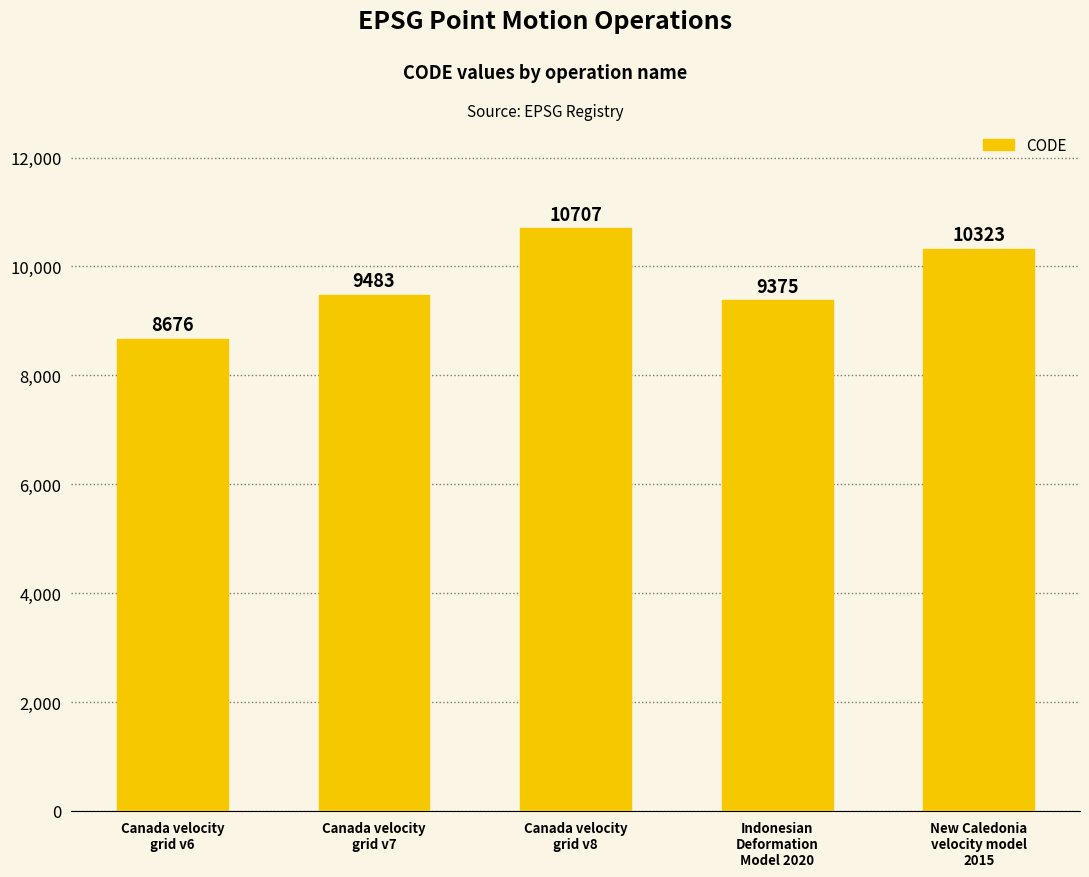

Reading right to left, what are all the values shown in this chart?

10323	9375	10707	9483	8676